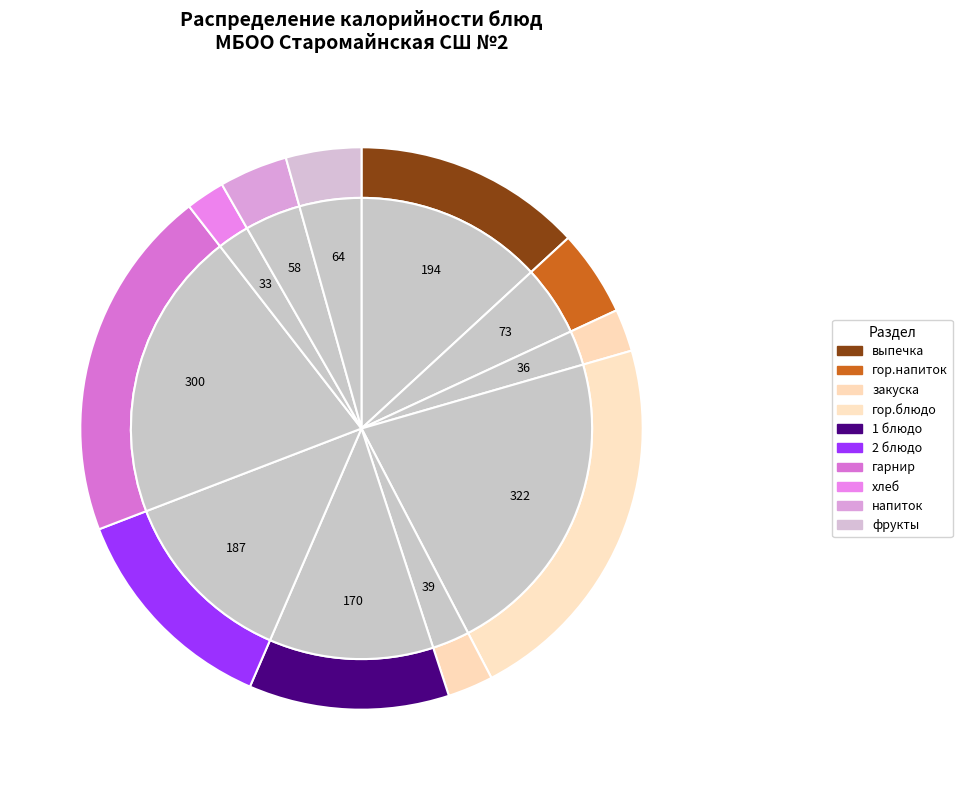

True or false: Рассольник Домашний accounts for 25% of the total.

False